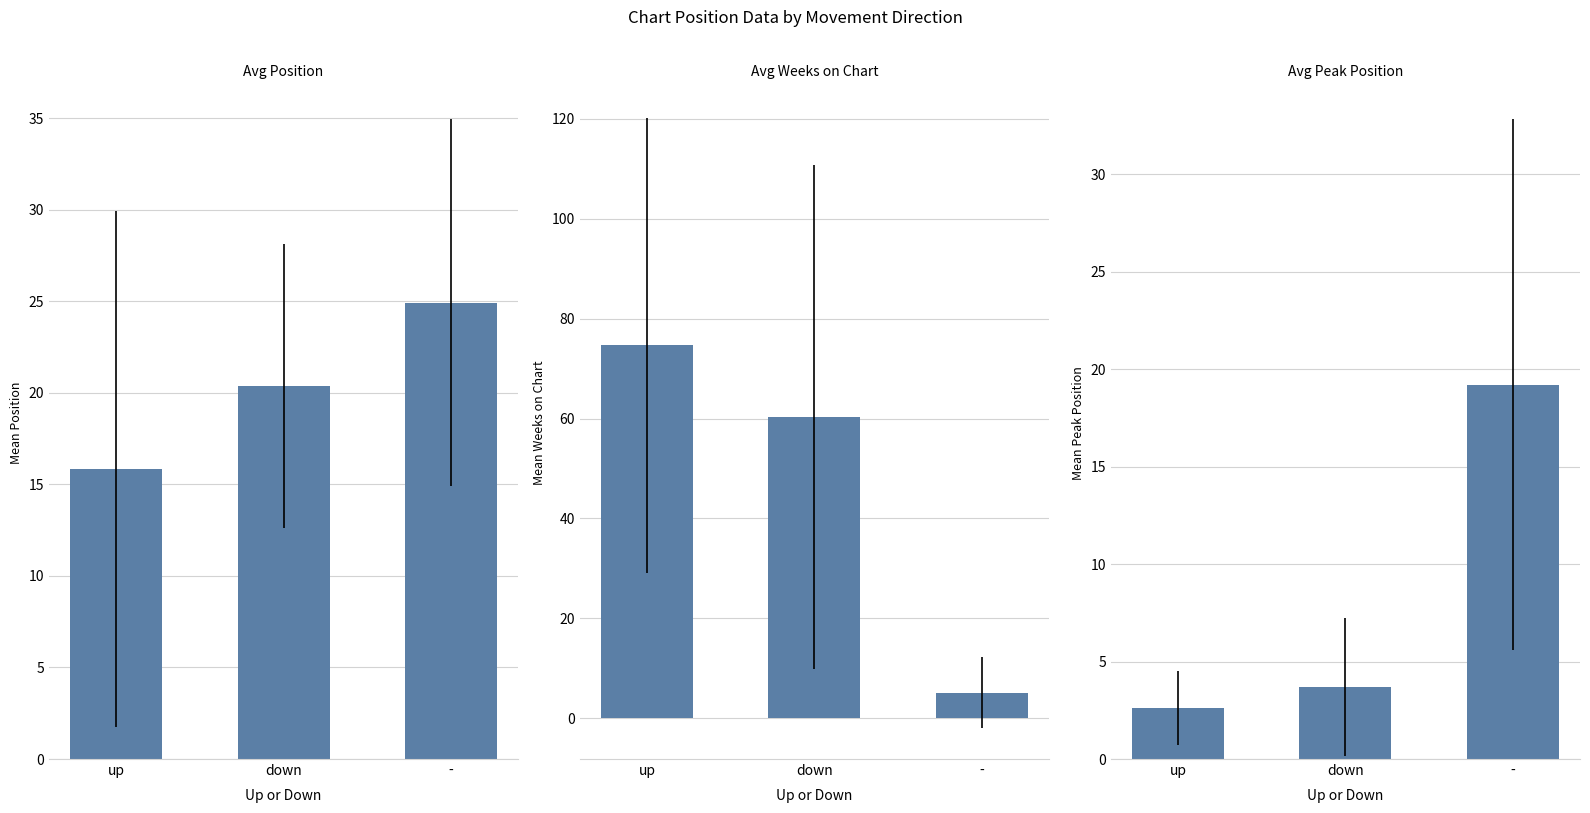

What is the difference between the Avg Weeks on Chart values at up and down?

14.5